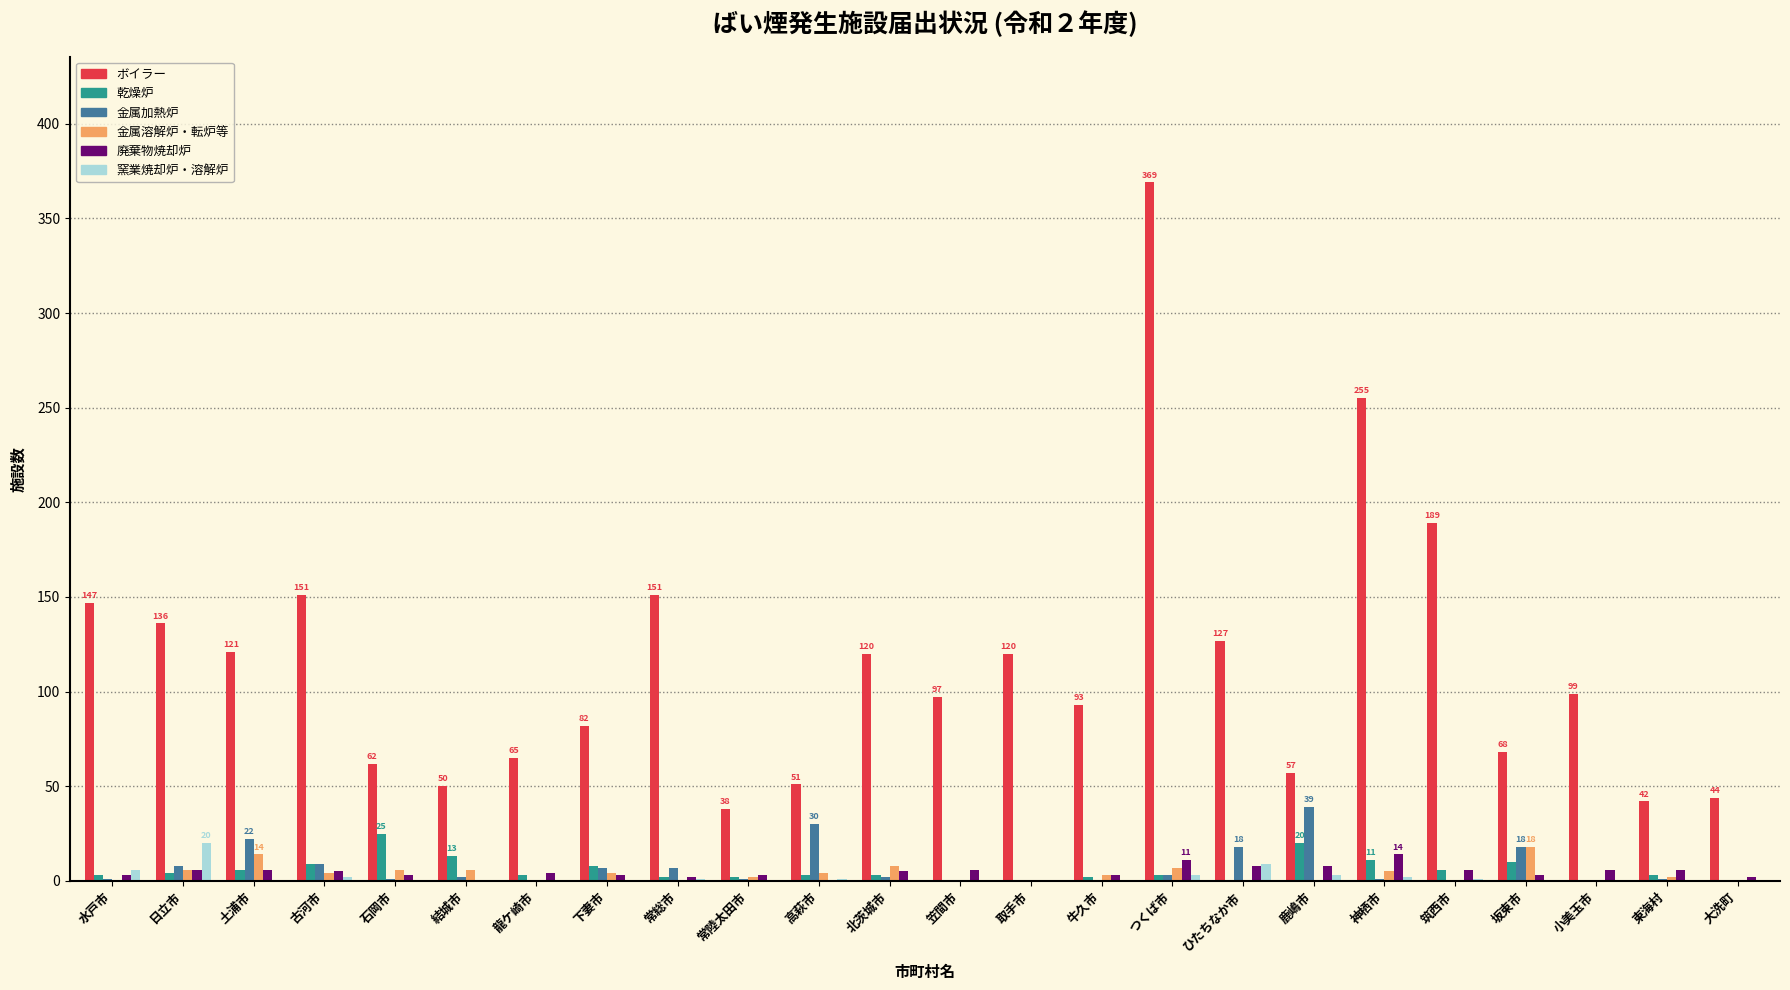

At which category does the chart reach its peak across all series?

つくば市